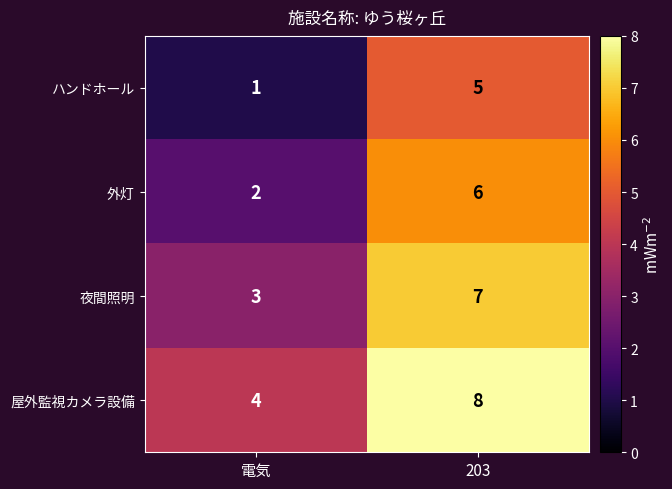

Which series has the largest total across all categories?

屋外監視カメラ設備